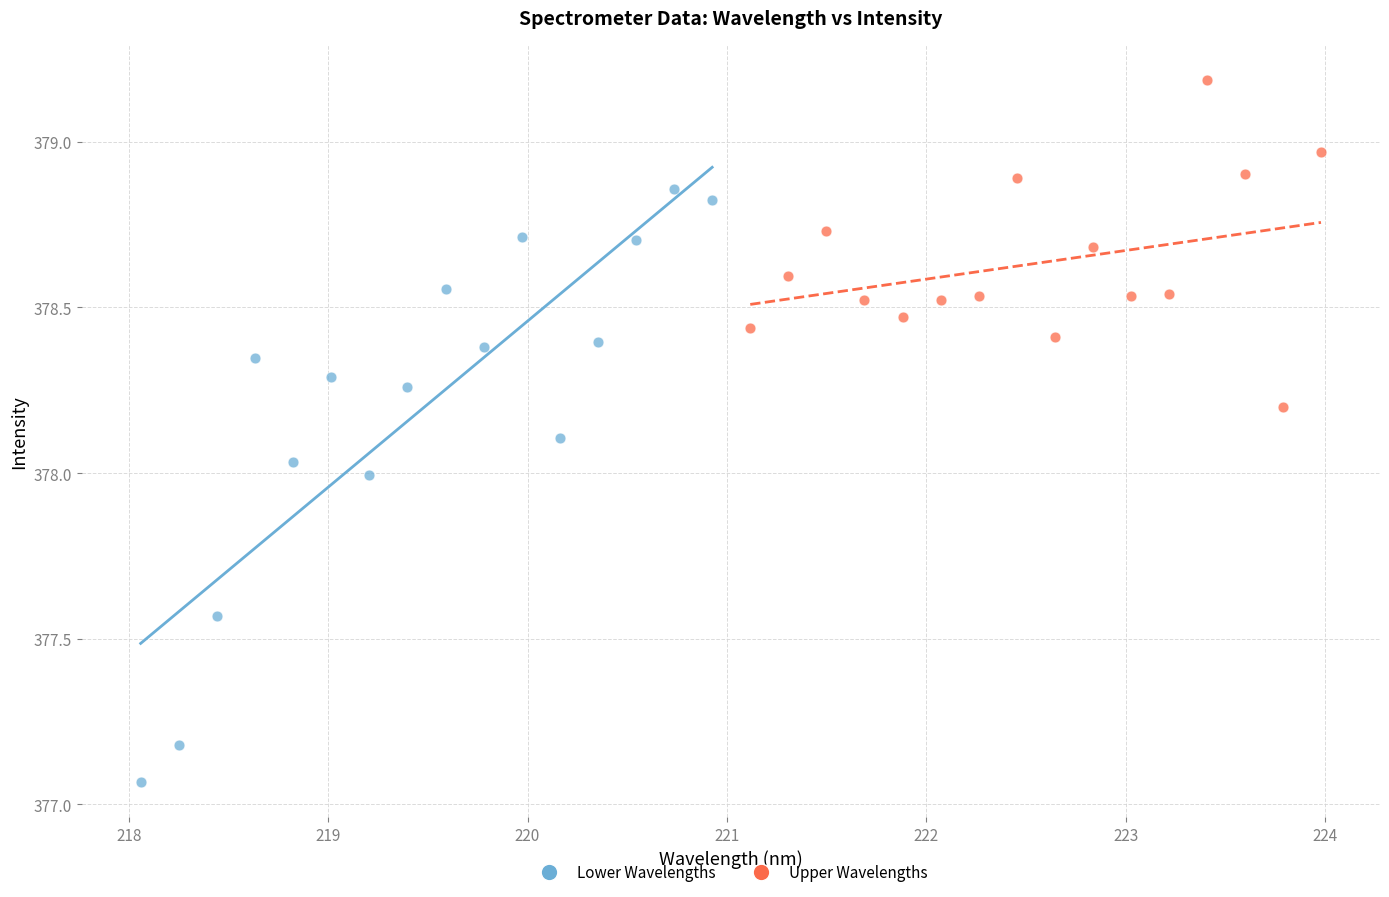

What are all the series names shown in the legend?

Lower Wavelengths, Upper Wavelengths